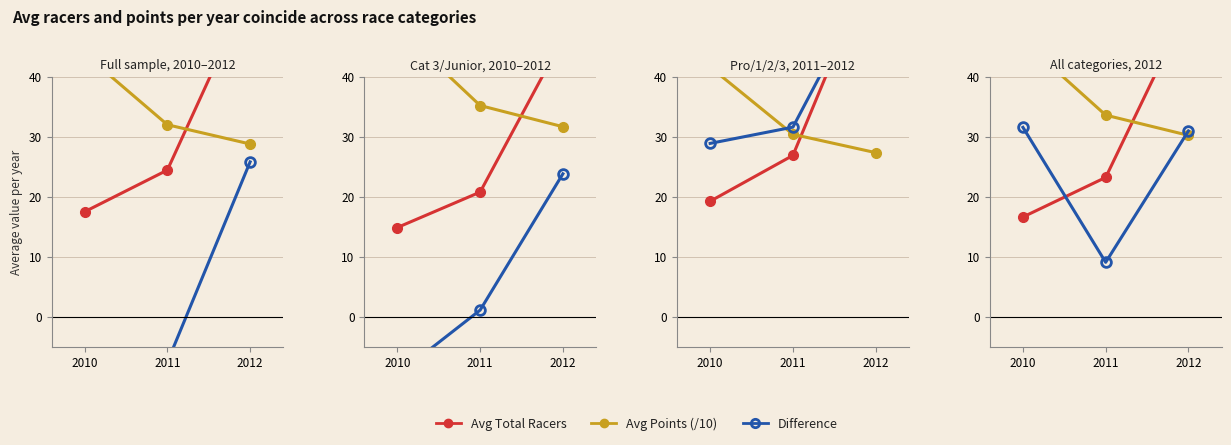

What is the sum of the Avg Total Racers values at 2012 and 2011?

75.1